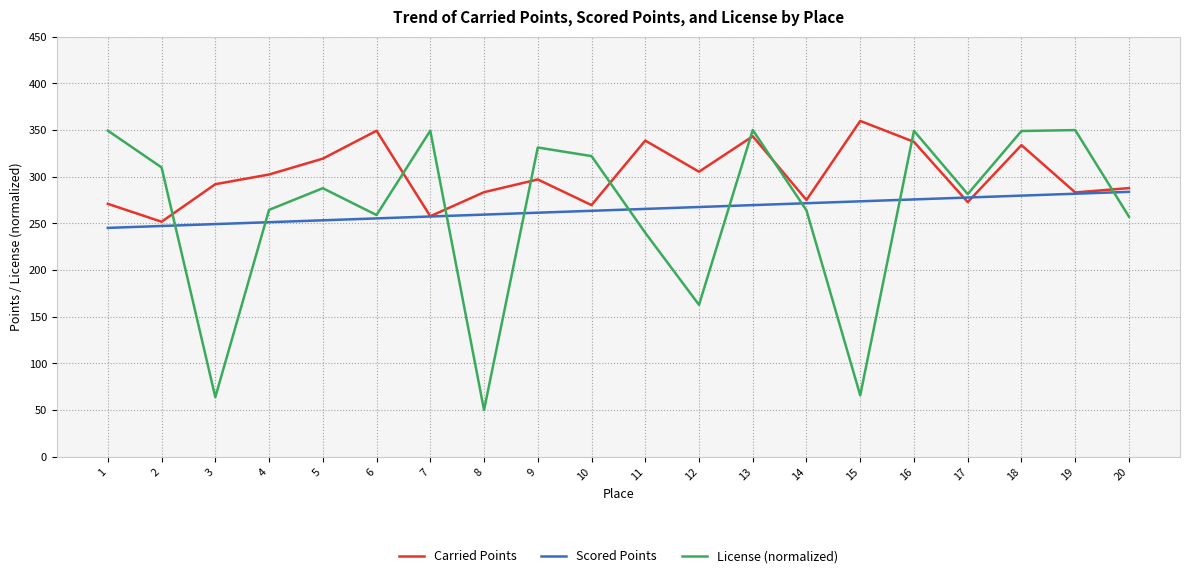

At which category does the chart reach its minimum across all series?

8